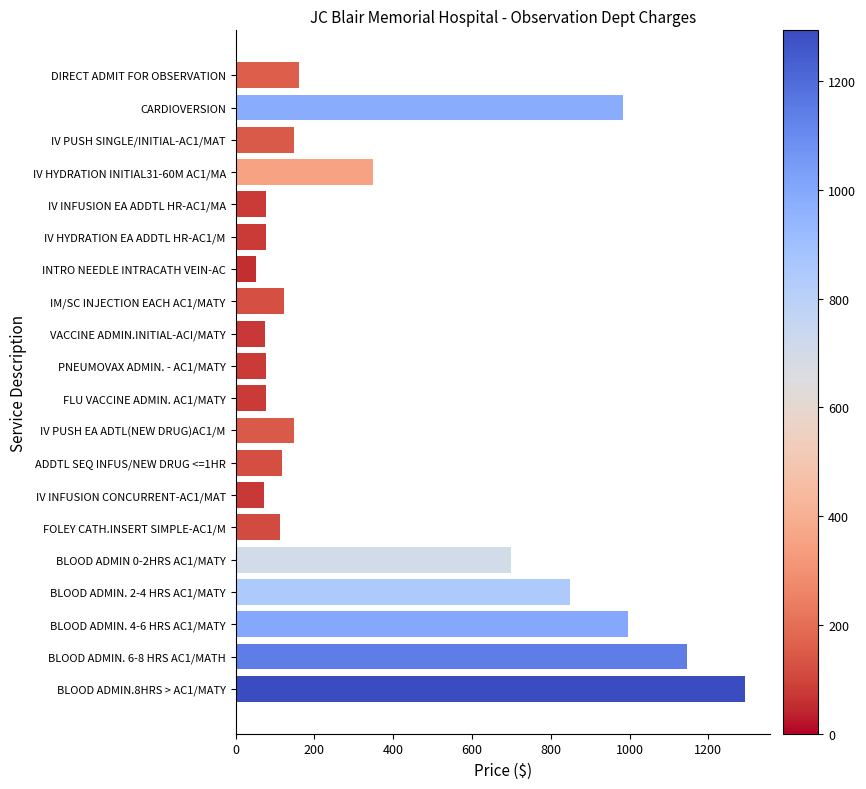

What is the change in value from INTRO NEEDLE INTRACATH VEIN-AC to ADDTL SEQ INFUS/NEW DRUG <=1HR?

+68